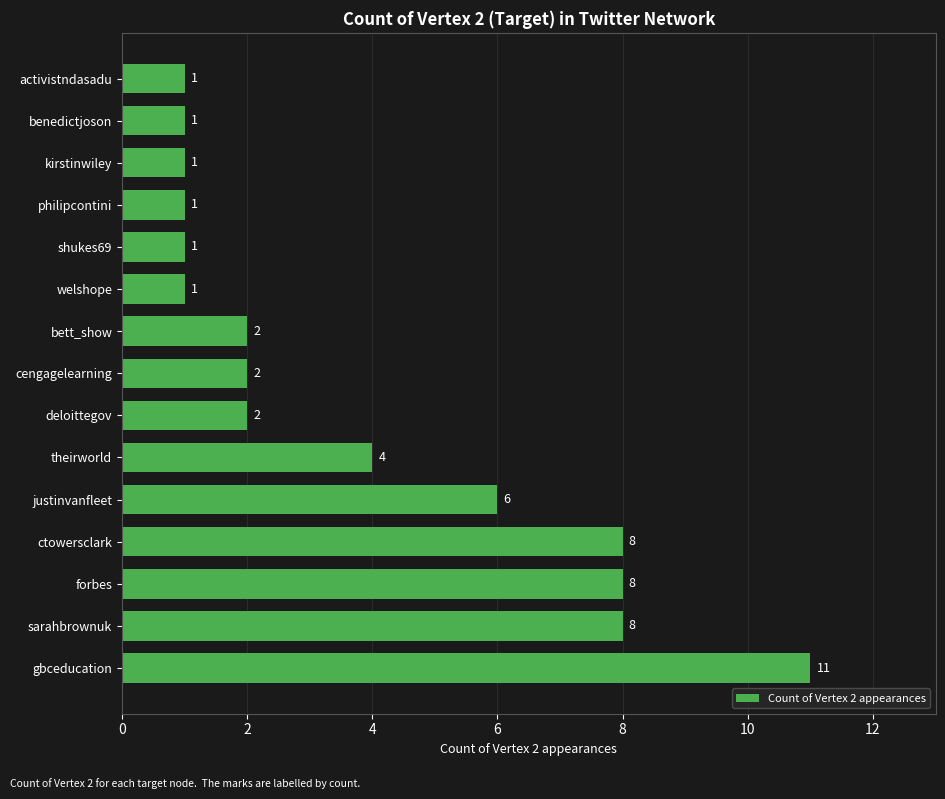

Where is the data nearest to the value 6?

justinvanfleet